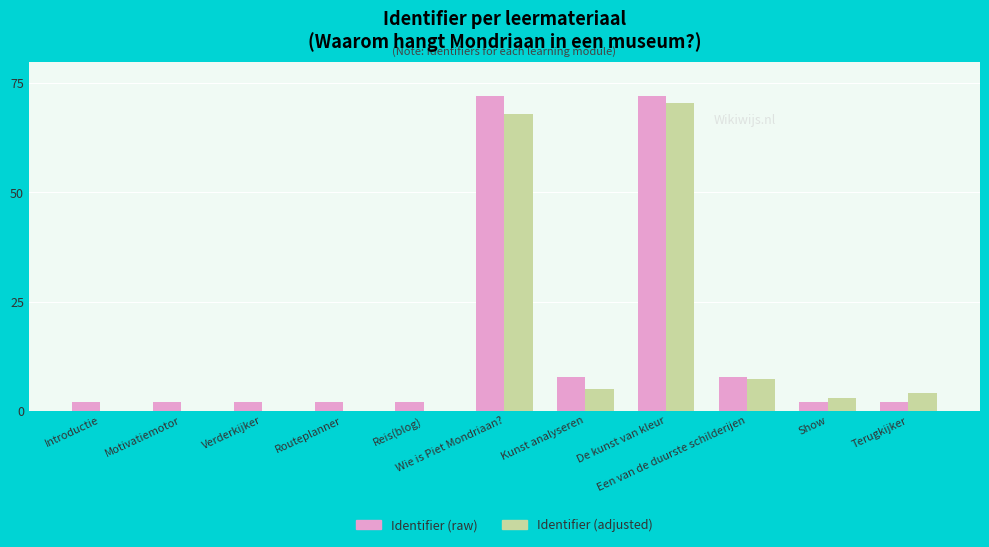

What is the total value across all series at Terugkijker?

6.0